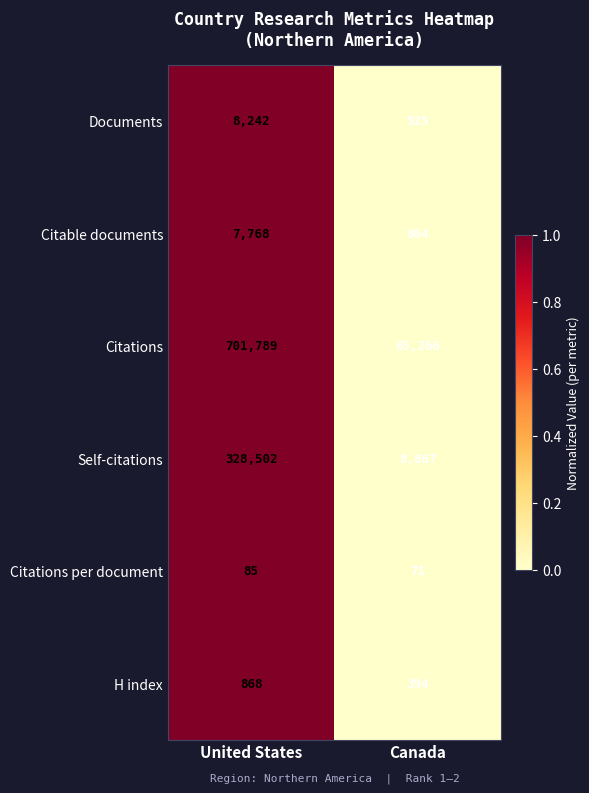

List the labels in order of Documents value, largest first.

United States, Canada